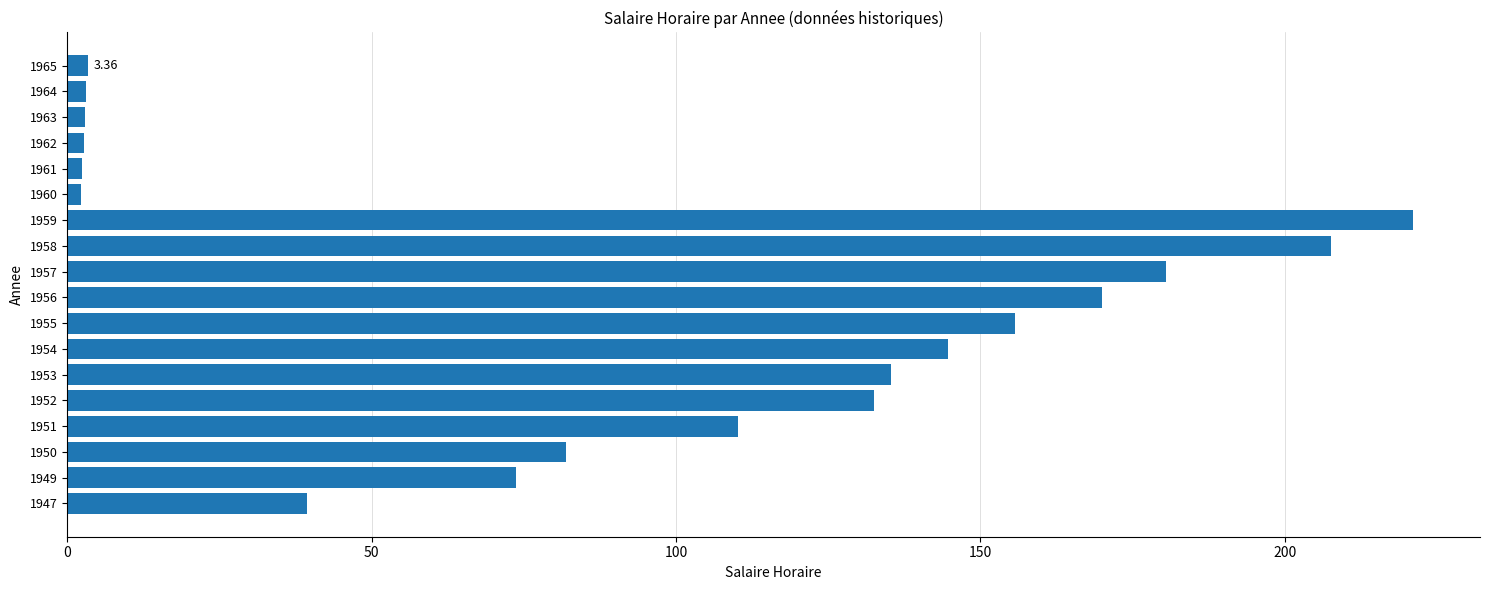

Between 1949 and 1947, which is larger?

1949